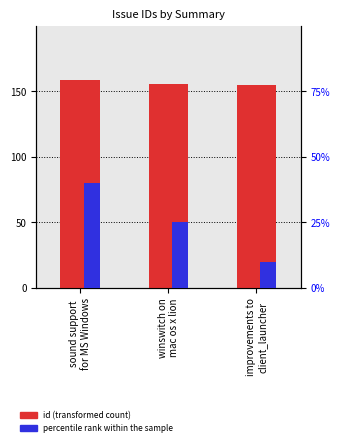

Count the number of data series in this chart.

2